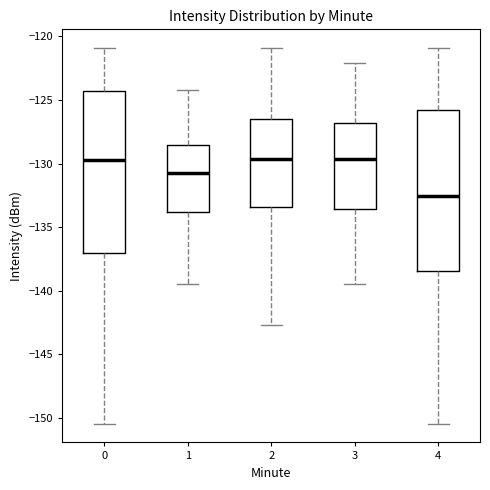

Reading left to right, read every box against the y-axis: the position of its median line, the range the box covers, and the ends of its whiskers. The values are not printed on the chart, so give them approximately, as read against the axis.

0: median -129.5, box -137.0 to -124.5, whiskers -150.5 to -121.0
1: median -130.5, box -134.0 to -128.5, whiskers -139.5 to -124.0
2: median -129.5, box -133.5 to -126.5, whiskers -142.5 to -121.0
3: median -129.5, box -133.5 to -127.0, whiskers -139.5 to -122.0
4: median -132.5, box -138.5 to -126.0, whiskers -150.5 to -121.0